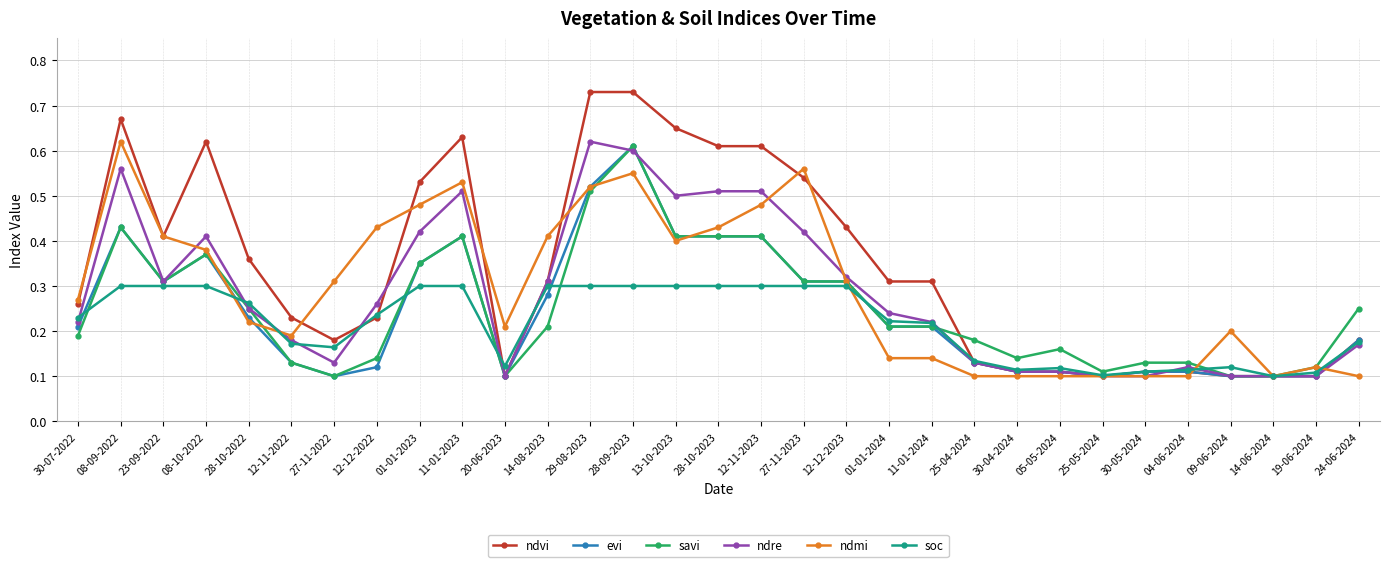

Which series changed the most between 28-10-2022 and 12-12-2023?

ndmi